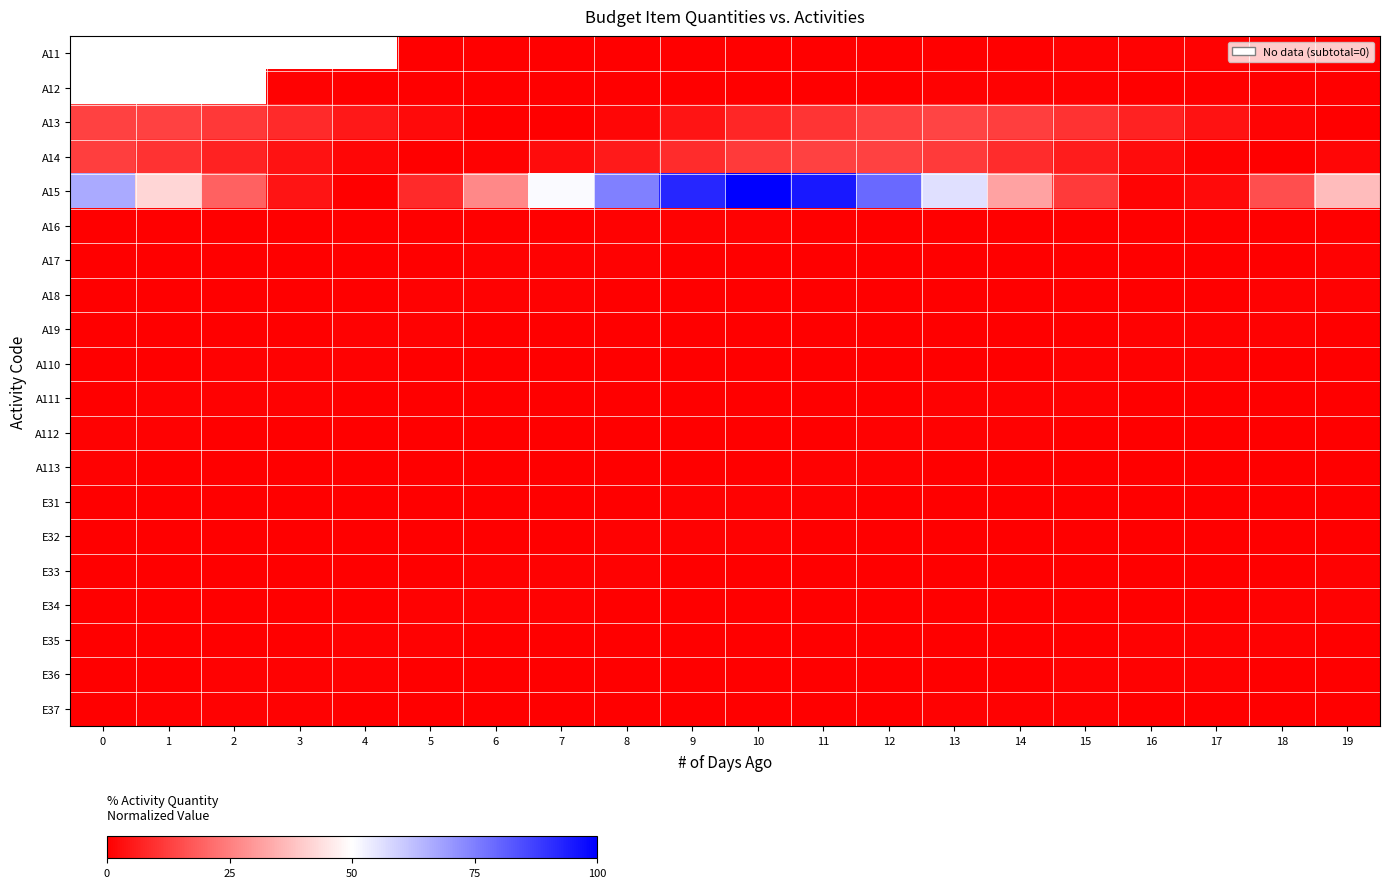

What is the total value across all series at 6?

31.8